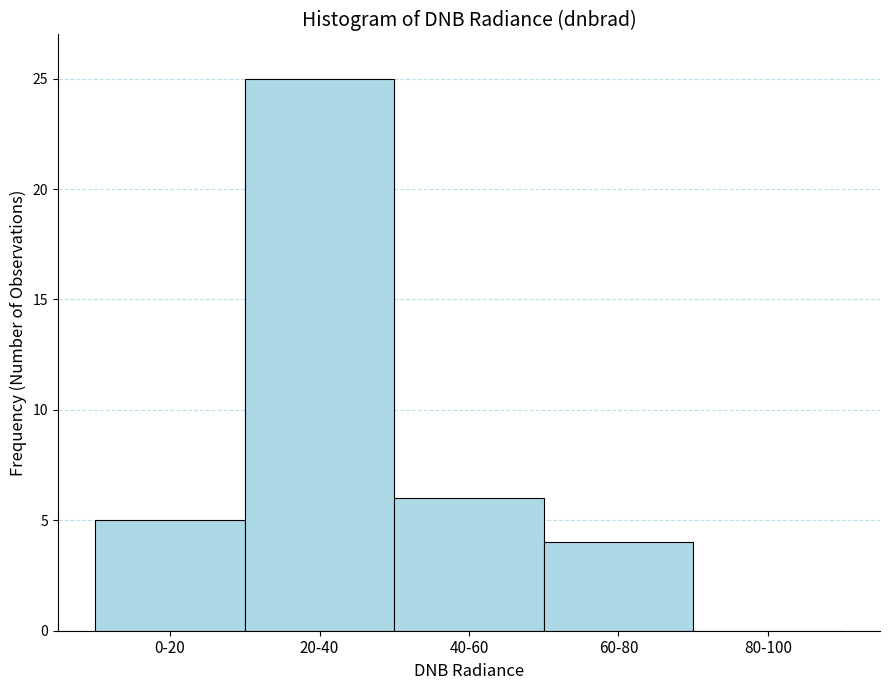

Reading left to right, list all the values displayed in this chart.

0-20=5	20-40=25	40-60=6	60-80=4	80-100=0